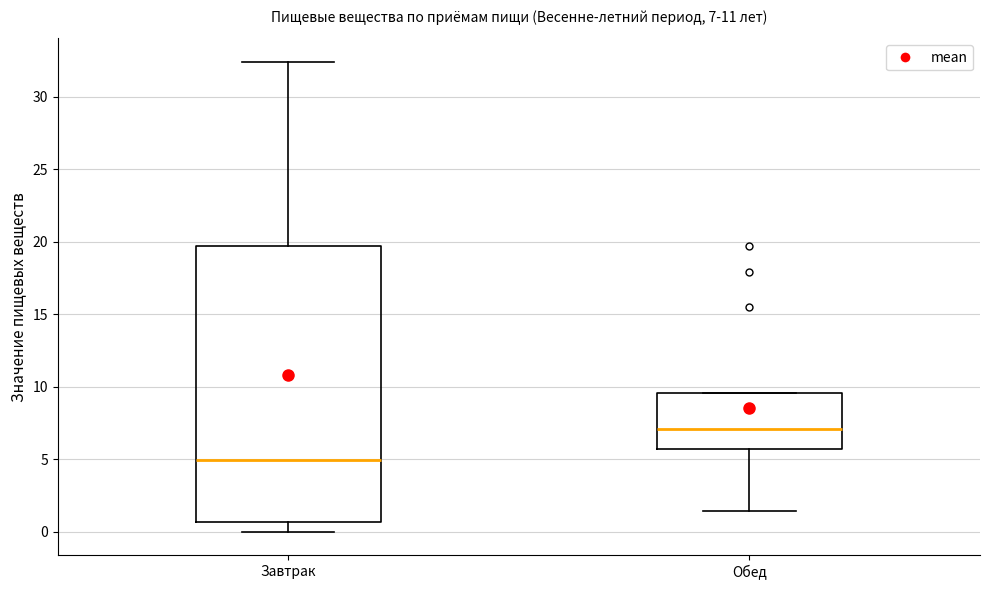

Which box is the tallest, from its lower edge to its upper edge?

Завтрак